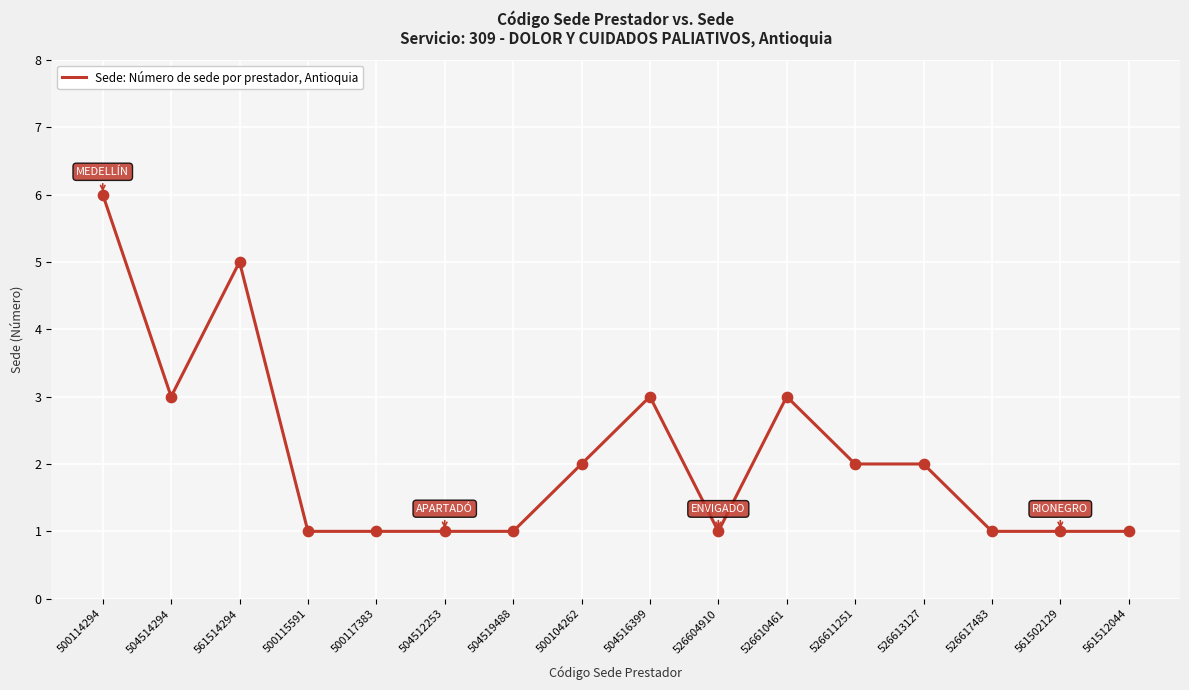

Which has a higher value, 526617483 or 500104262?

500104262